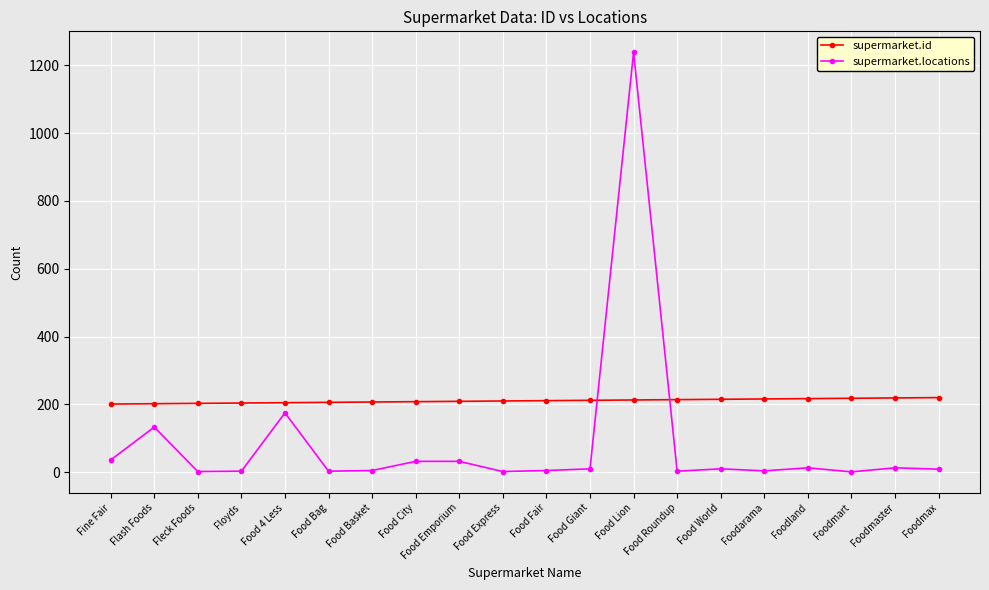

What is the minimum value shown in the chart?

1